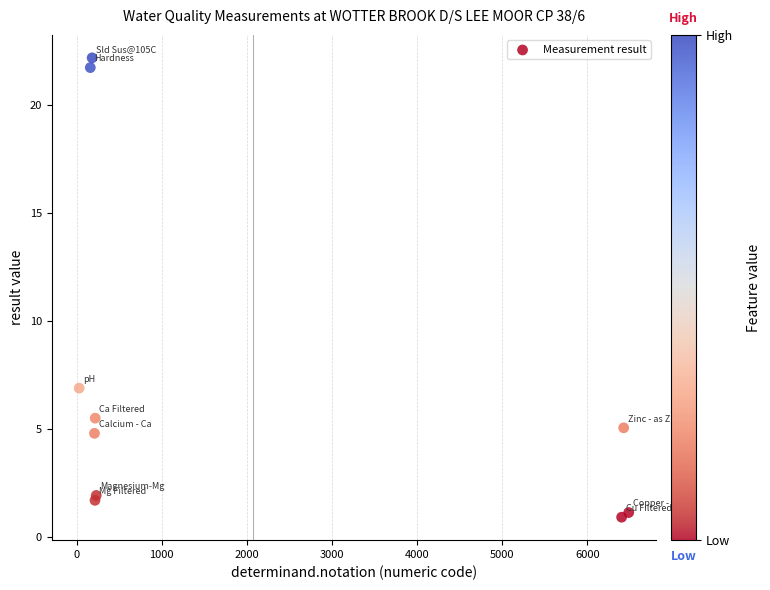

What Y value in the scatter plot is closest to 11?

6.9